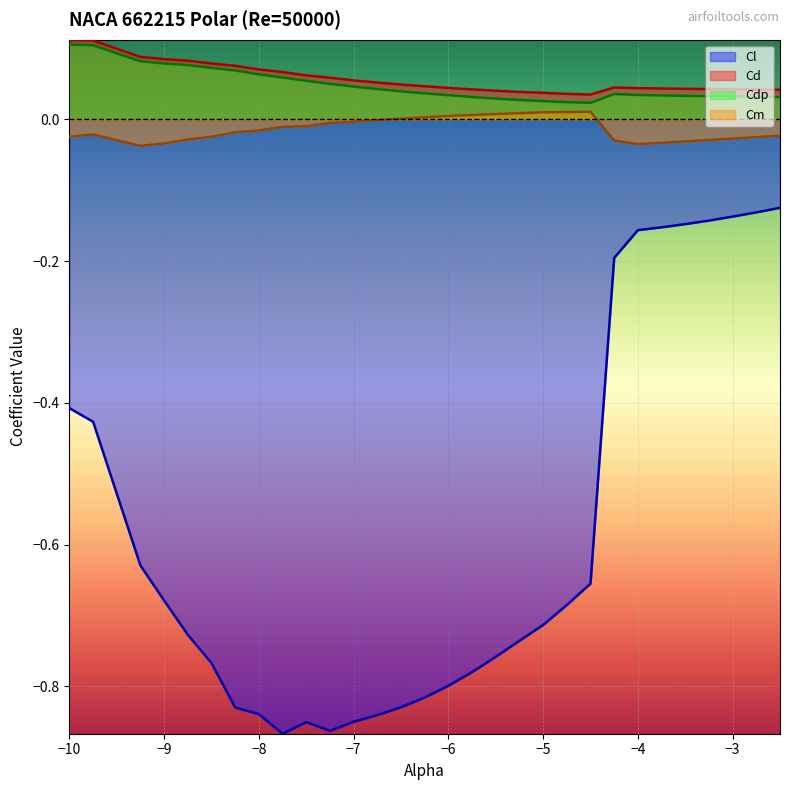

Between -7.25 and -4.0, which series saw the biggest shift?

Cl